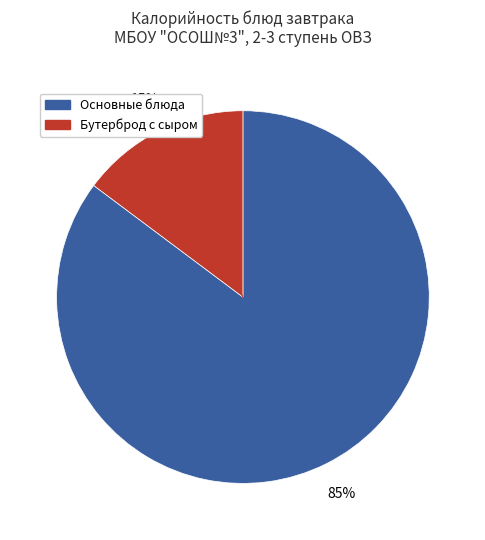

To the nearest percent, what is the average slice percentage?

50%